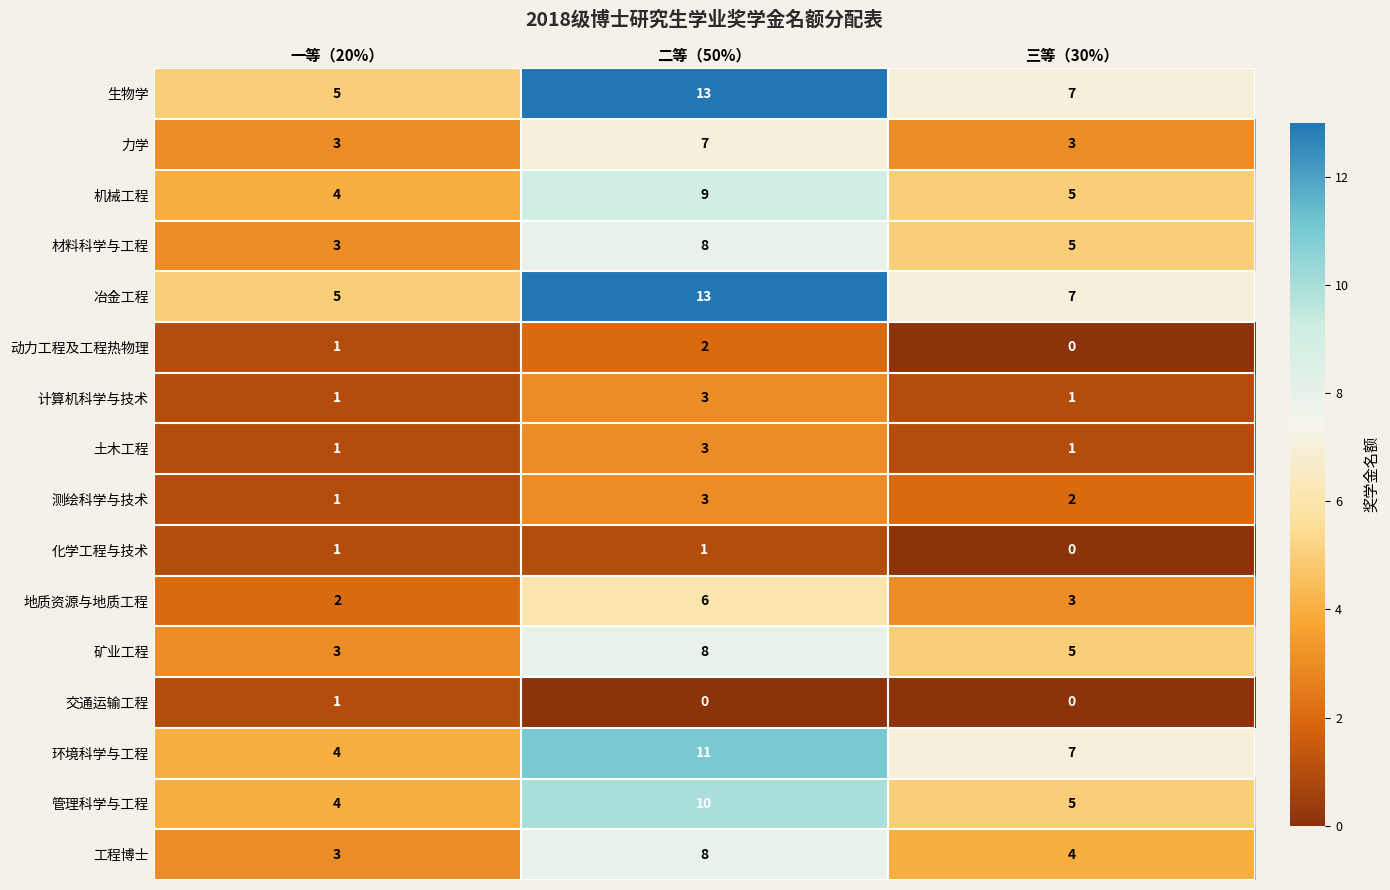

What is the sum of all 动力工程及工程热物理 values?

3